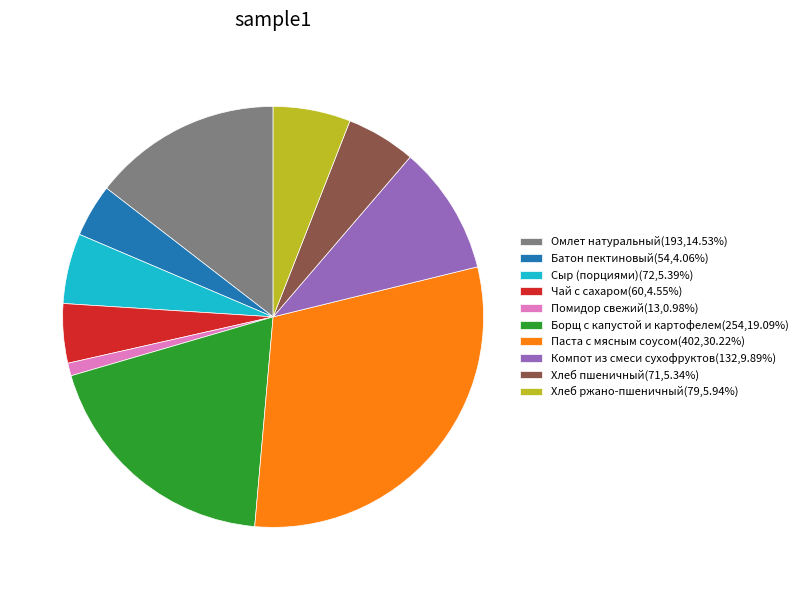

Does Батон пектиновый represent more than half of the total?

No